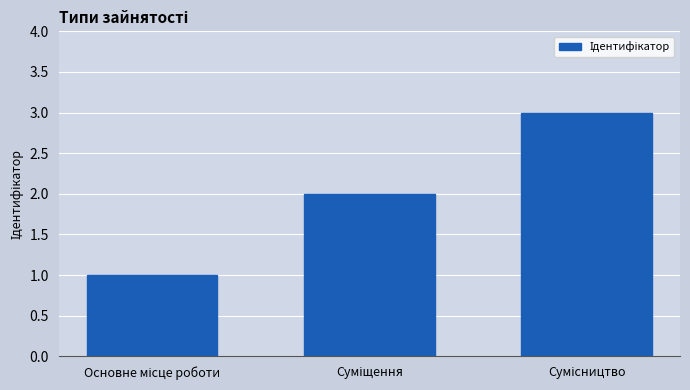

What is the sum of all values?

6